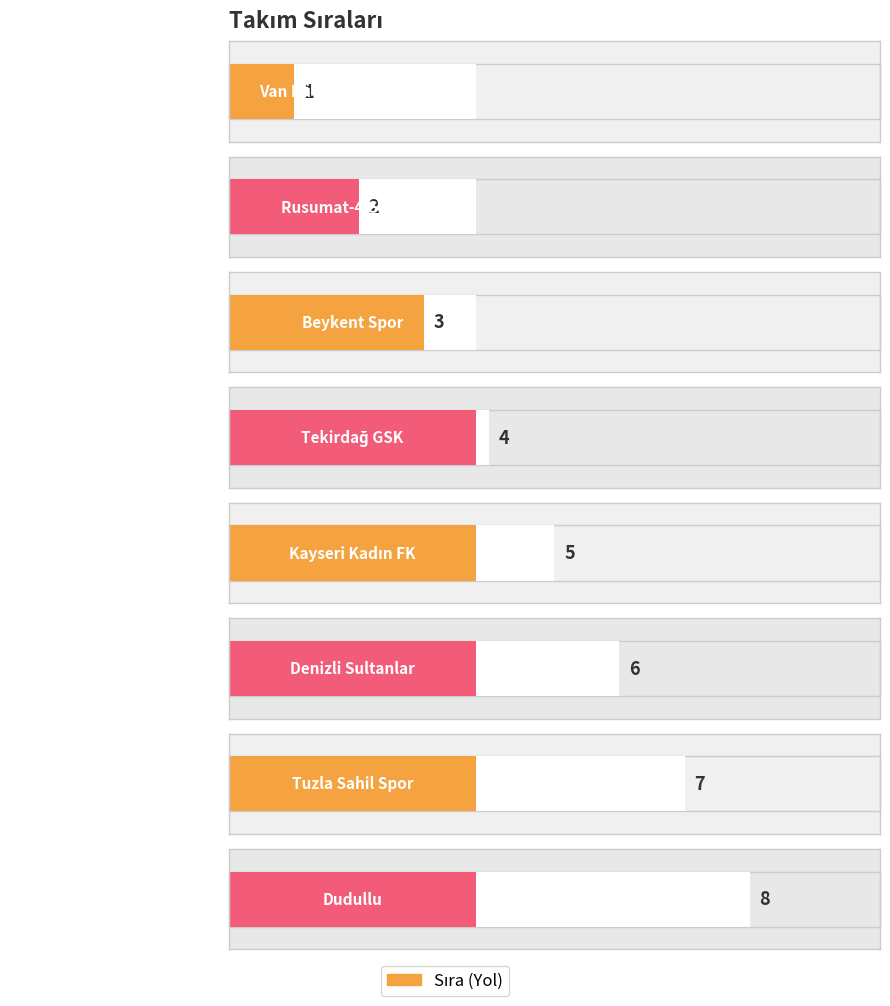

Is it true that the value at Tekirdağ GSK is 4?

True